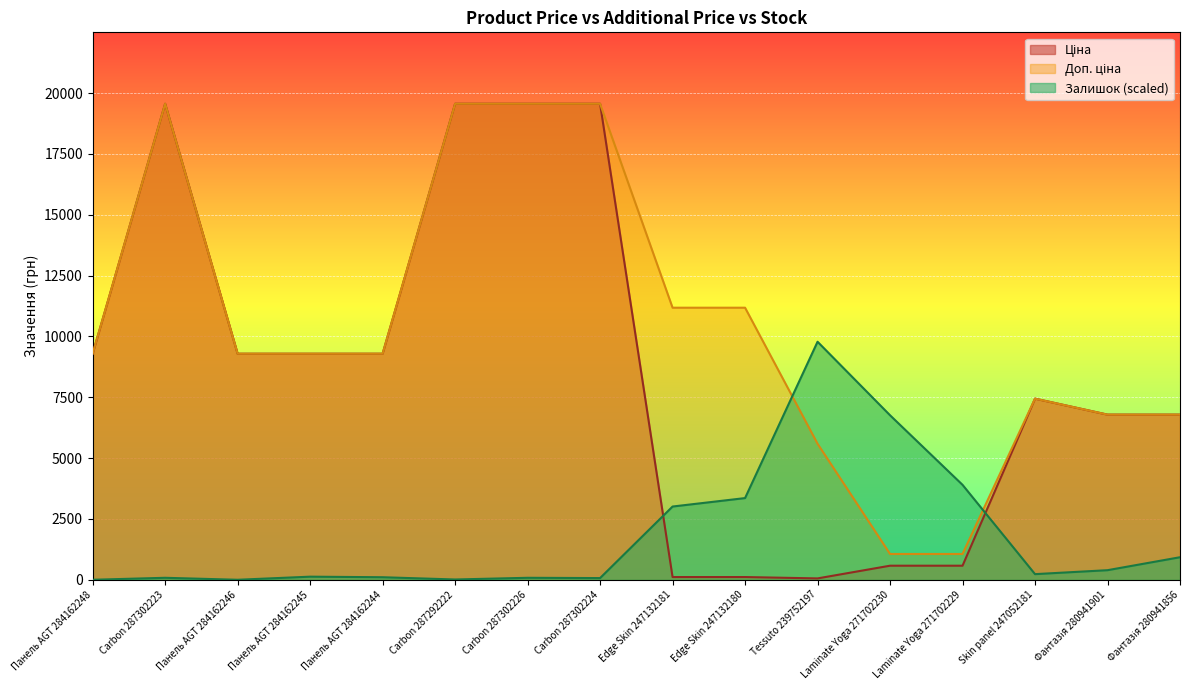

What is the sum of the Ціна values at Carbon 287302223 and Панель AGT 284162248?

28855.4